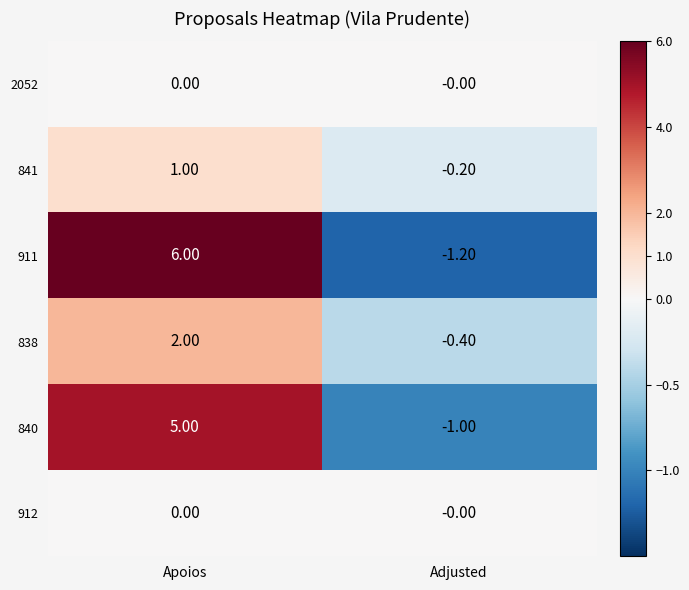

Which category has the highest value in the 911 series?

Apoios